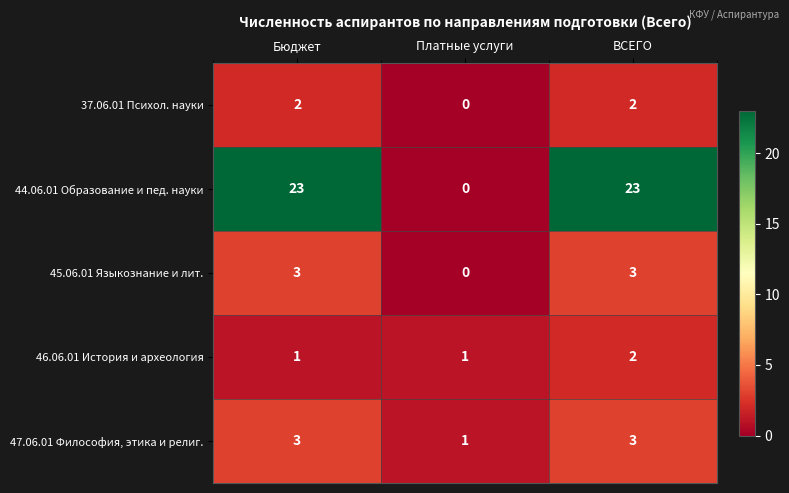

What is the sum of all 46.06.01 История и археология values?

4